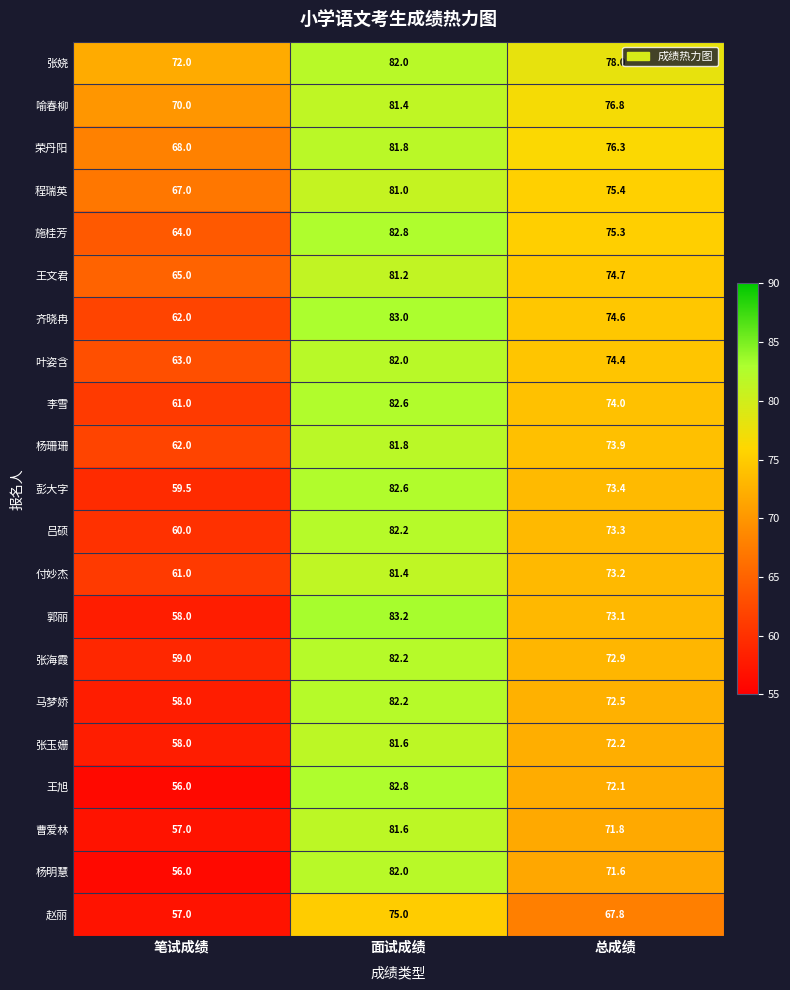

What is the sum of the 张玉姗 values at 笔试成绩 and 总成绩?

130.2